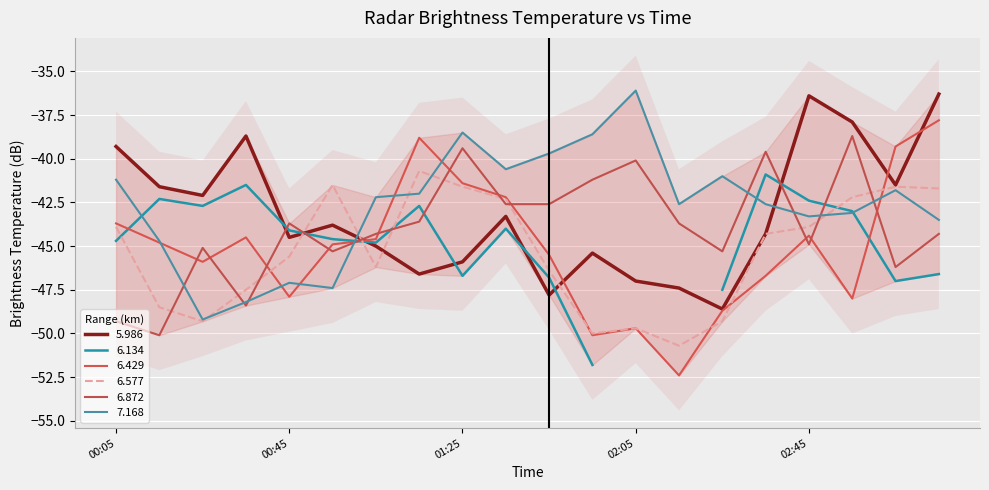

True or false: 7.168 has a value of -82.8 at 1988/04/19 00:55.

False